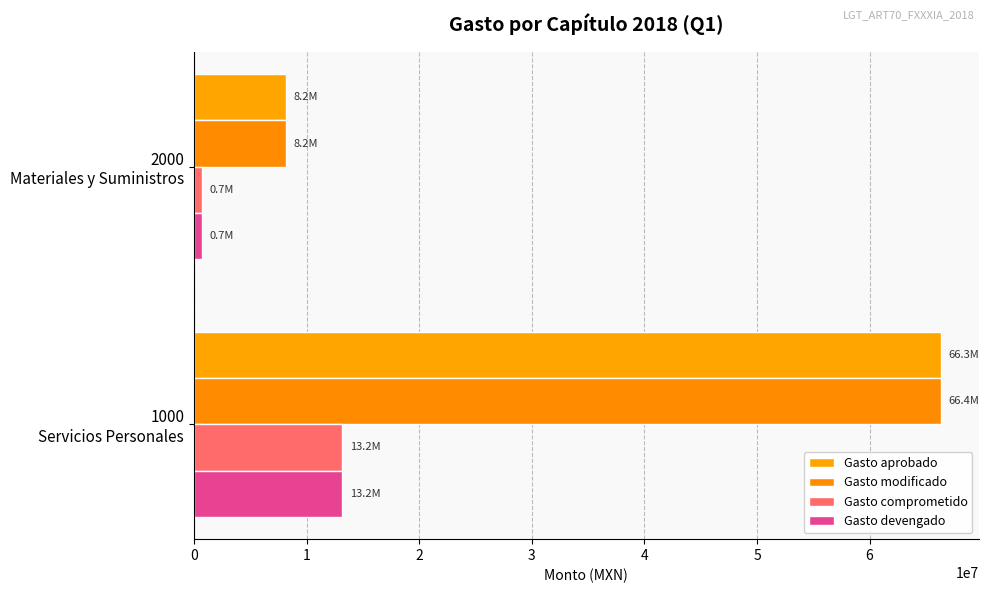

How many categories are shown in the chart?

2